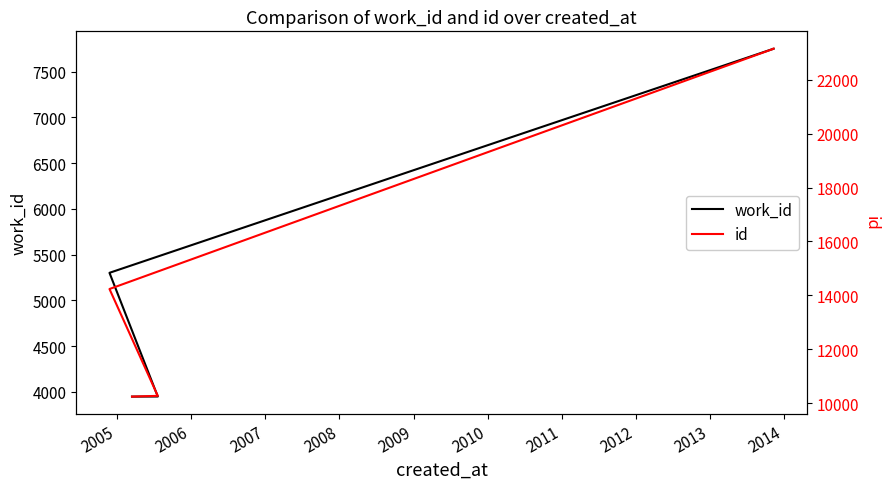

The value of id at 2004 is 3086. True or false?

False